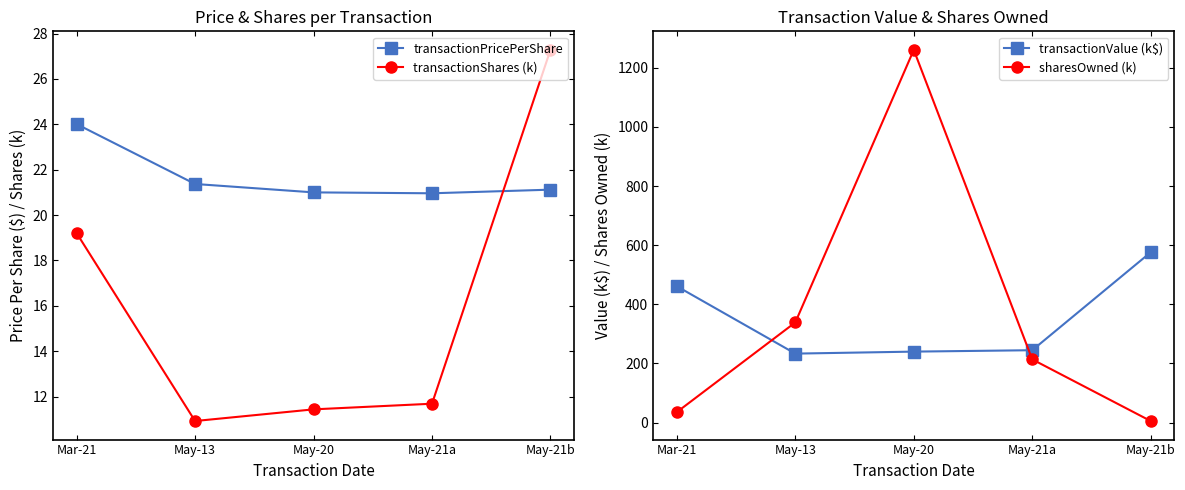

What are all the series names shown in the legend?

transactionPricePerShare, transactionShares (k), transactionValue (k$), sharesOwned (k)